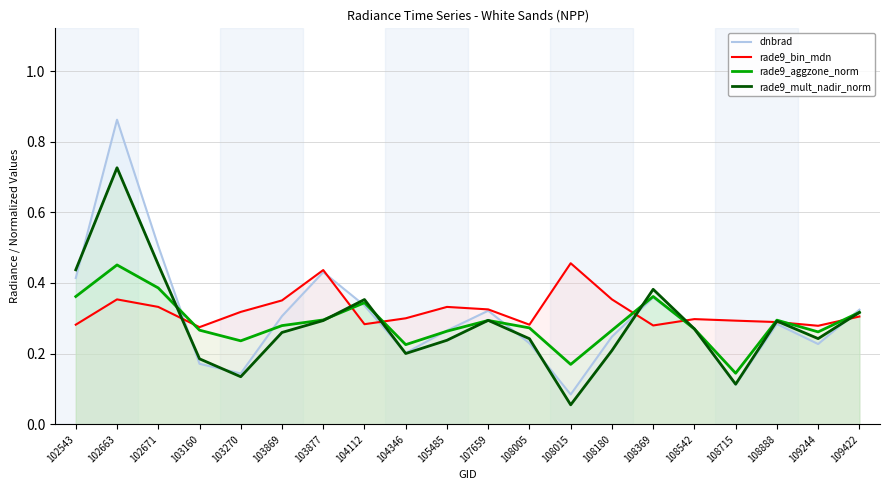

What is the minimum value for dnbrad?

0.1